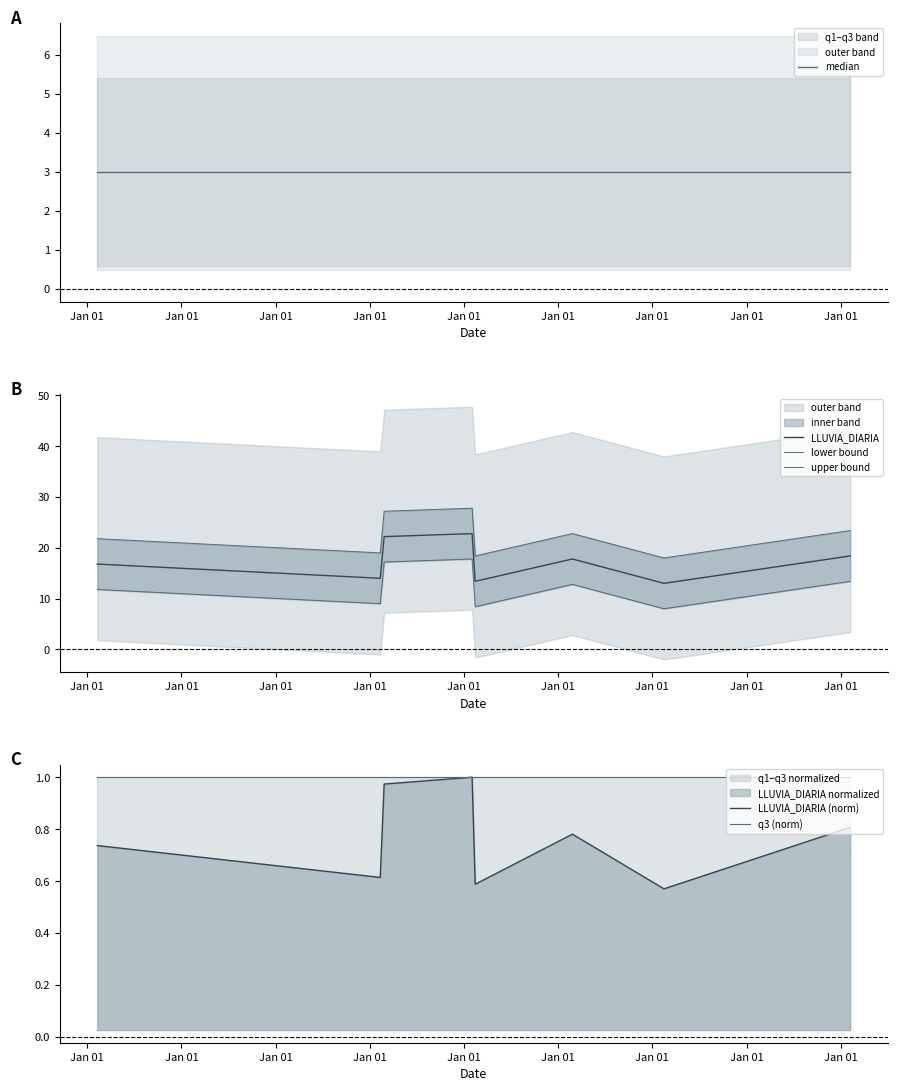

True or false: q3 (norm) and LLUVIA_DIARIA (norm) cross at least once.

False